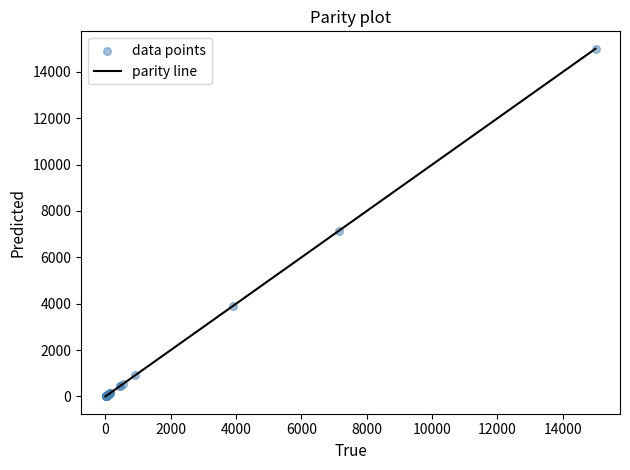

What Y value in the scatter plot is closest to 7500?

7142.4